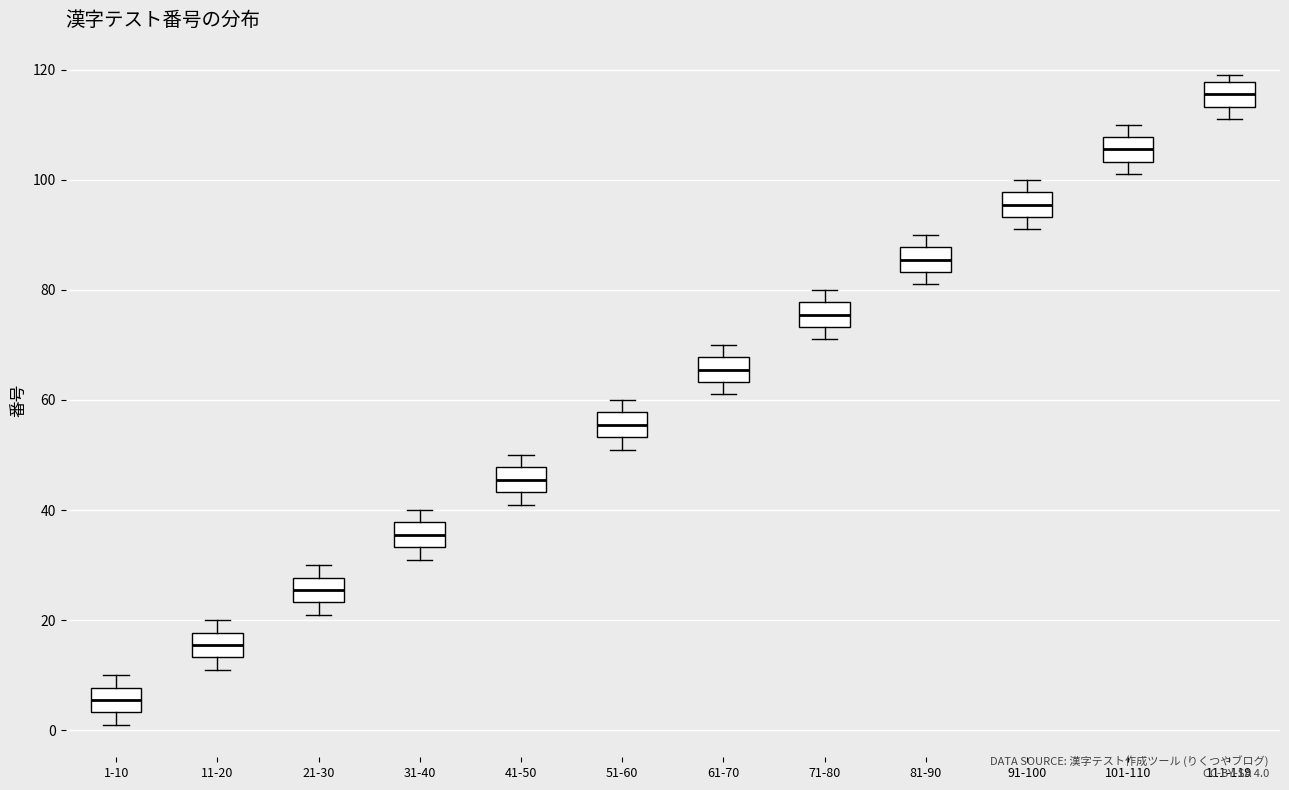

Where does the median line of the box for 71-80 sit on the y-axis? The values are not printed on the chart, so give them approximately, as read against the axis.

76